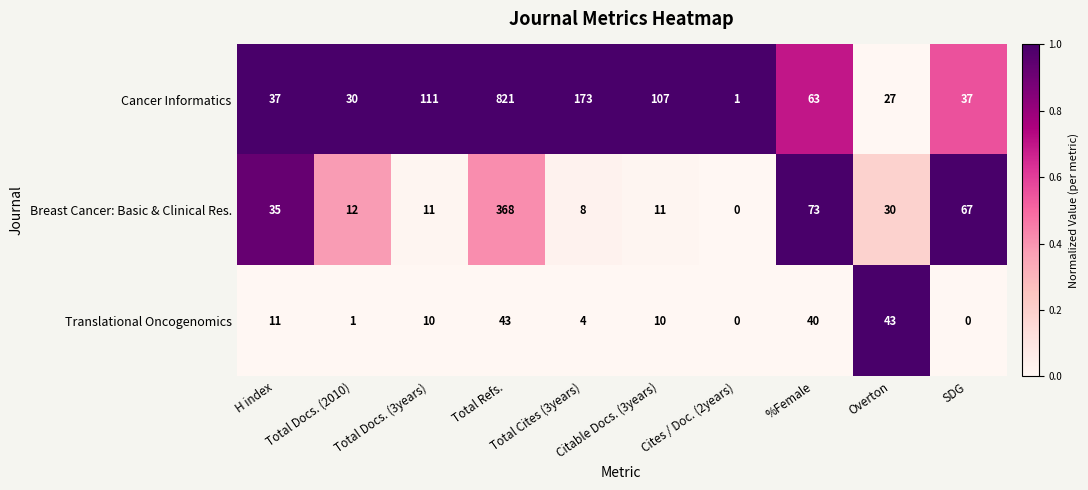

At how many categories does at least one series exceed 0?

10